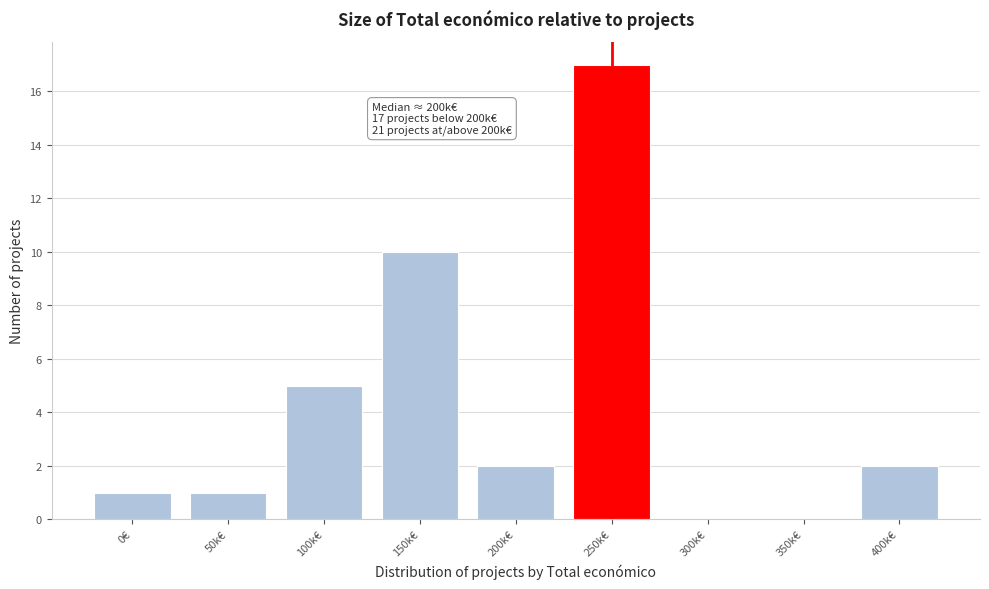

Reading left to right, list all the values displayed in this chart.

0€=1	50k€=1	100k€=5	150k€=10	200k€=2	250k€=17	300k€=0	350k€=0	400k€=2